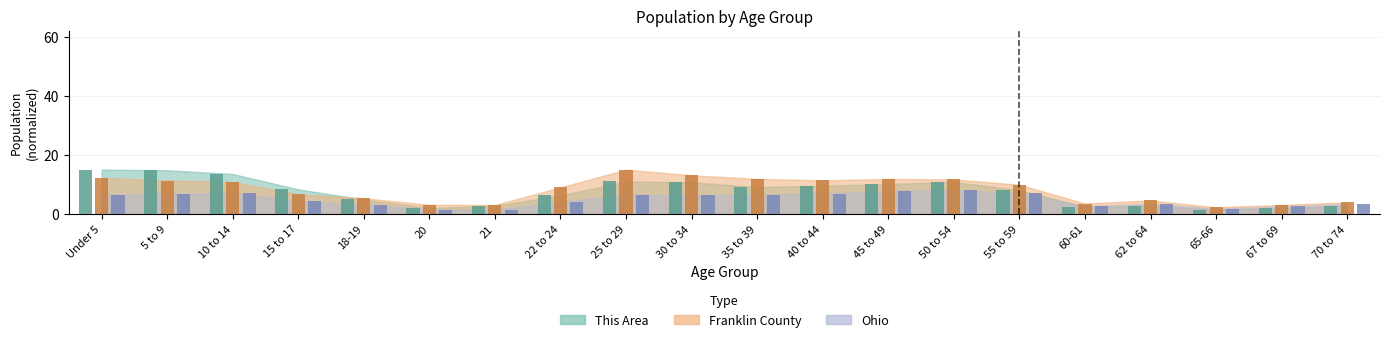

What is the label of the 9th bar from the left?

25 to 29